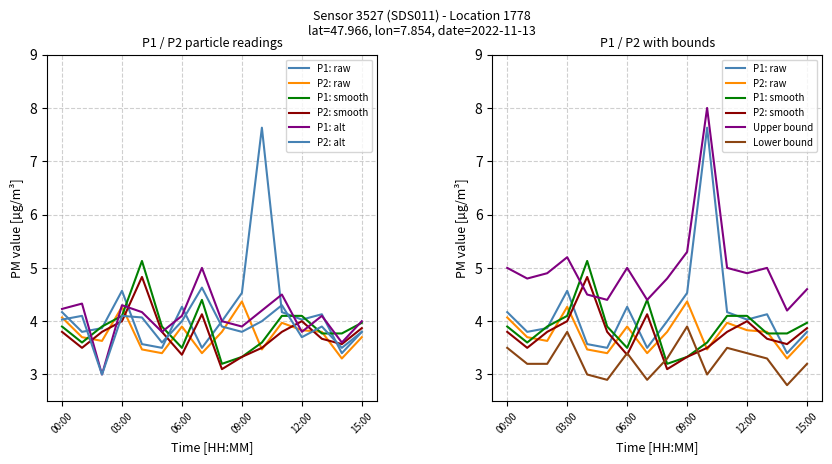

What is the total value across all series at 02:00?

21.2